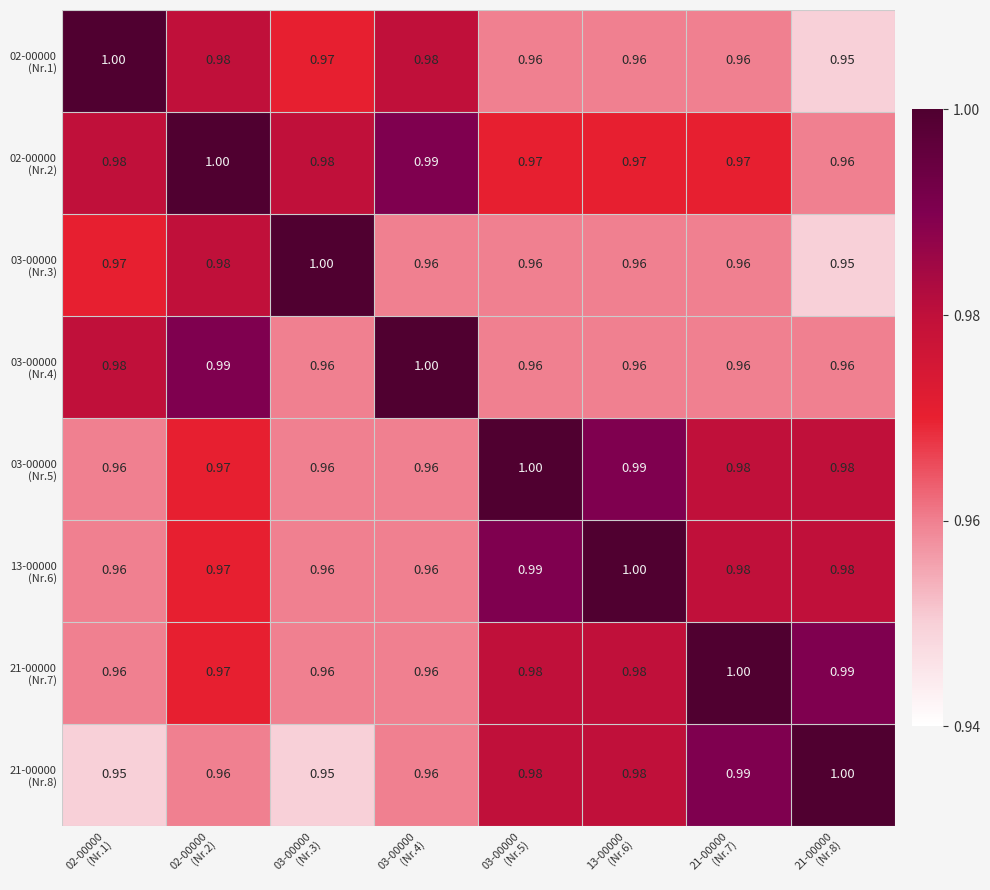

How many data points does each series have?

8